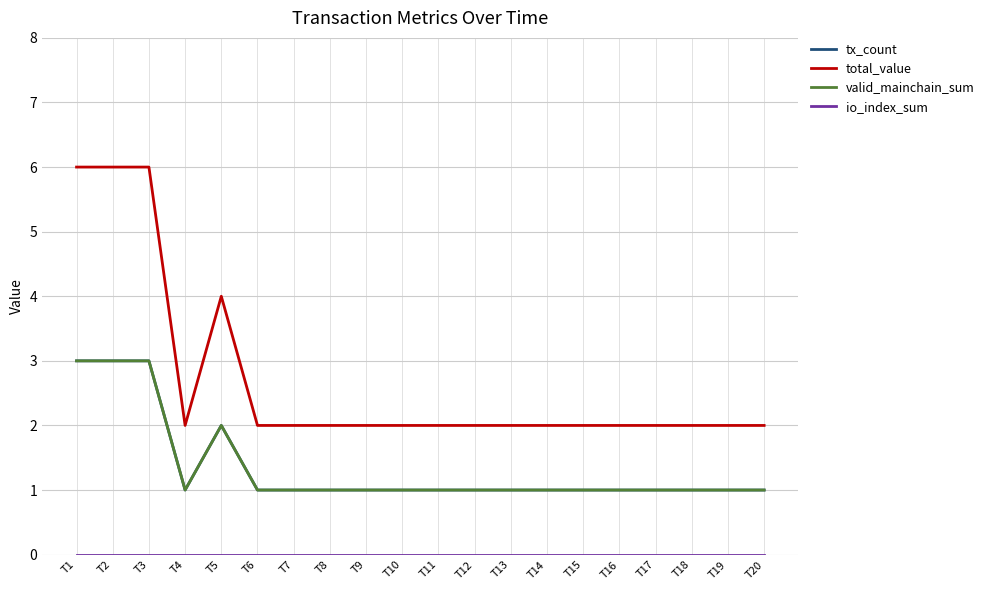

True or false: valid_mainchain_sum and tx_count intersect in this chart.

False